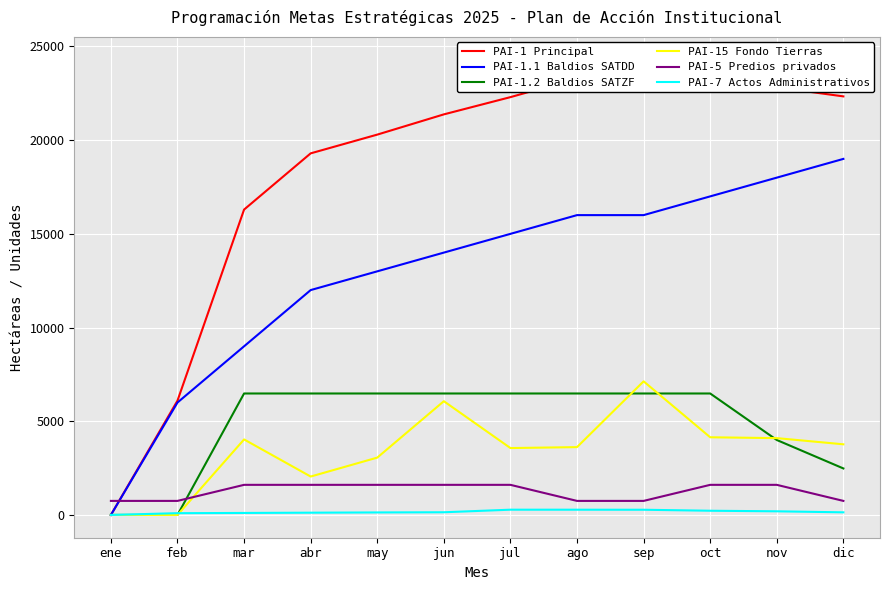

Reading left to right, extract all data points from this chart.

PAI-1 Principal: 0	6100	16296	19296	20296	21376	22296	23296	23376	24296	22818	22336
PAI-1.1 Baldios SATDD: 0	6000	9000	12000	13000	14000	15000	16000	16000	17000	18000	19000
PAI-1.2 Baldios SATZF: 0	0	6482	6482	6482	6482	6482	6482	6482	6482	4000	2482
PAI-15 Fondo Tierras: 0	0	4030	2050	3060	6070	3570	3620	7130	4145	4100	3770
PAI-5 Predios privados: 750	750	1607	1607	1607	1607	1607	750	750	1607	1607	750
PAI-7 Actos Administrativos: 0	95	107	121	134	144	281	280	278	225	195	140